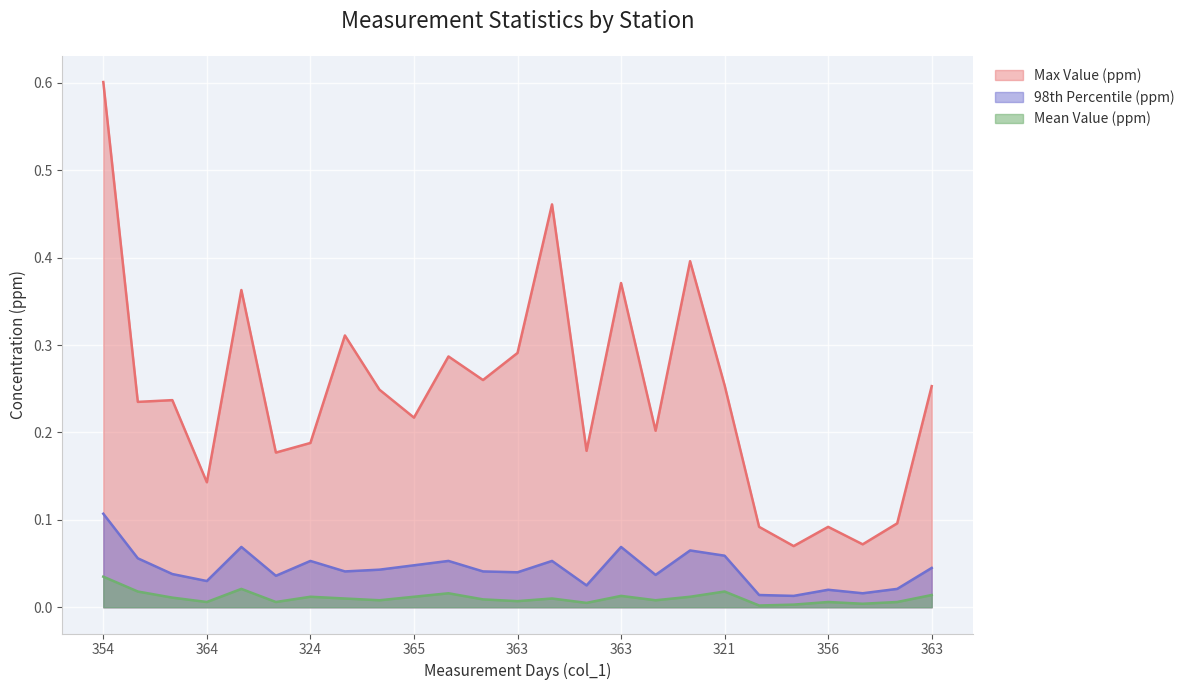

Which label corresponds to the largest value in the chart?

354